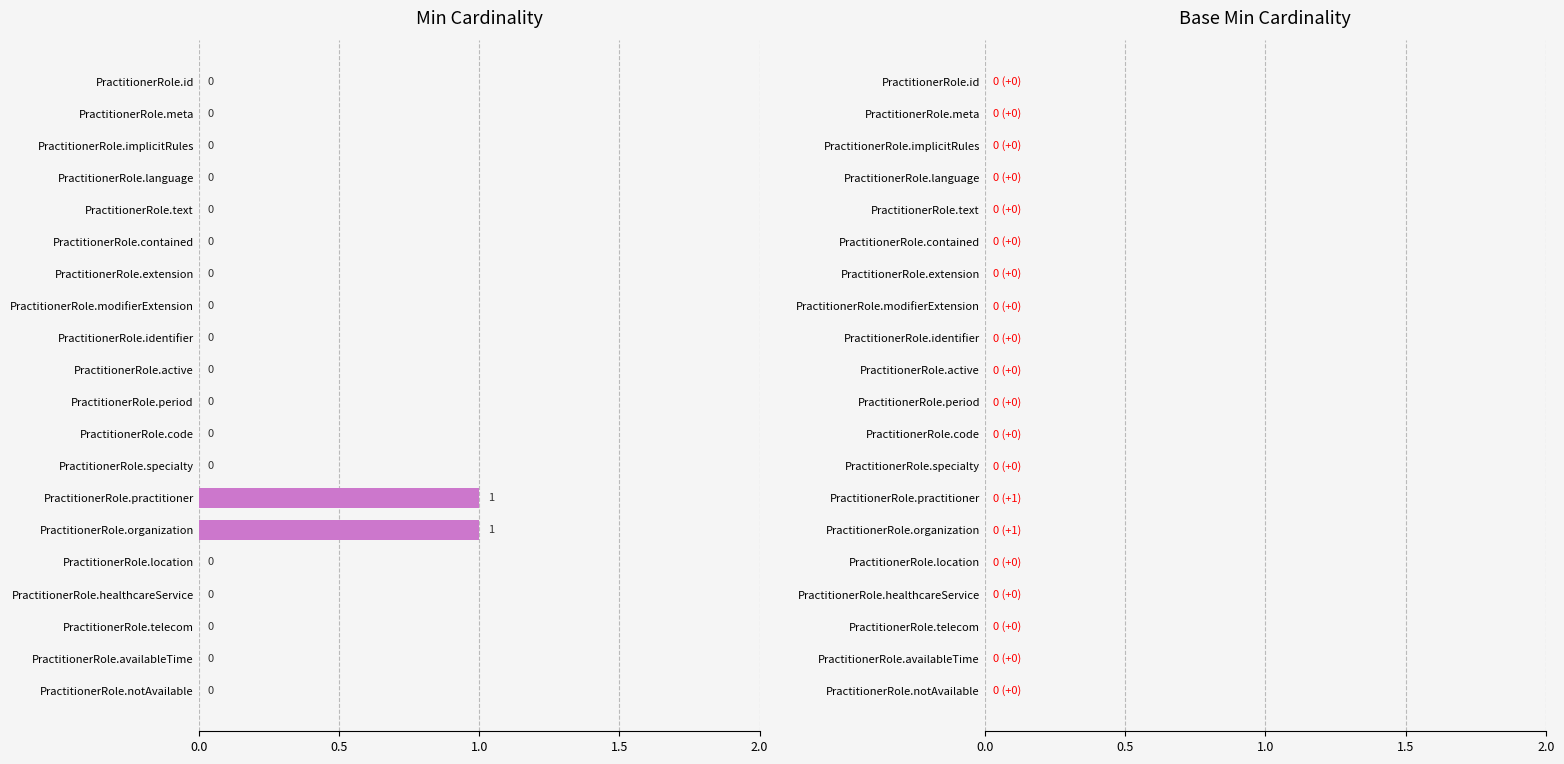

Reading top to bottom, list all the values displayed in this chart.

PractitionerRole.id=0	PractitionerRole.meta=0	PractitionerRole.implicitRules=0	PractitionerRole.language=0	PractitionerRole.text=0	PractitionerRole.contained=0	PractitionerRole.extension=0	PractitionerRole.modifierExtension=0	PractitionerRole.identifier=0	PractitionerRole.active=0	PractitionerRole.period=0	PractitionerRole.code=0	PractitionerRole.specialty=0	PractitionerRole.practitioner=1	PractitionerRole.organization=1	PractitionerRole.location=0	PractitionerRole.healthcareService=0	PractitionerRole.telecom=0	PractitionerRole.availableTime=0	PractitionerRole.notAvailable=0